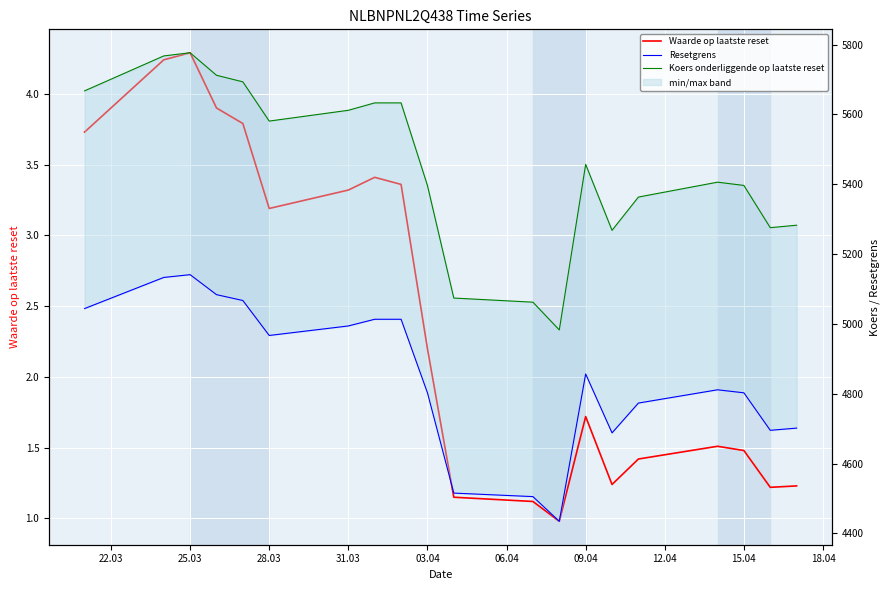

At which label does Waarde op laatste reset first exceed 2?

22.03